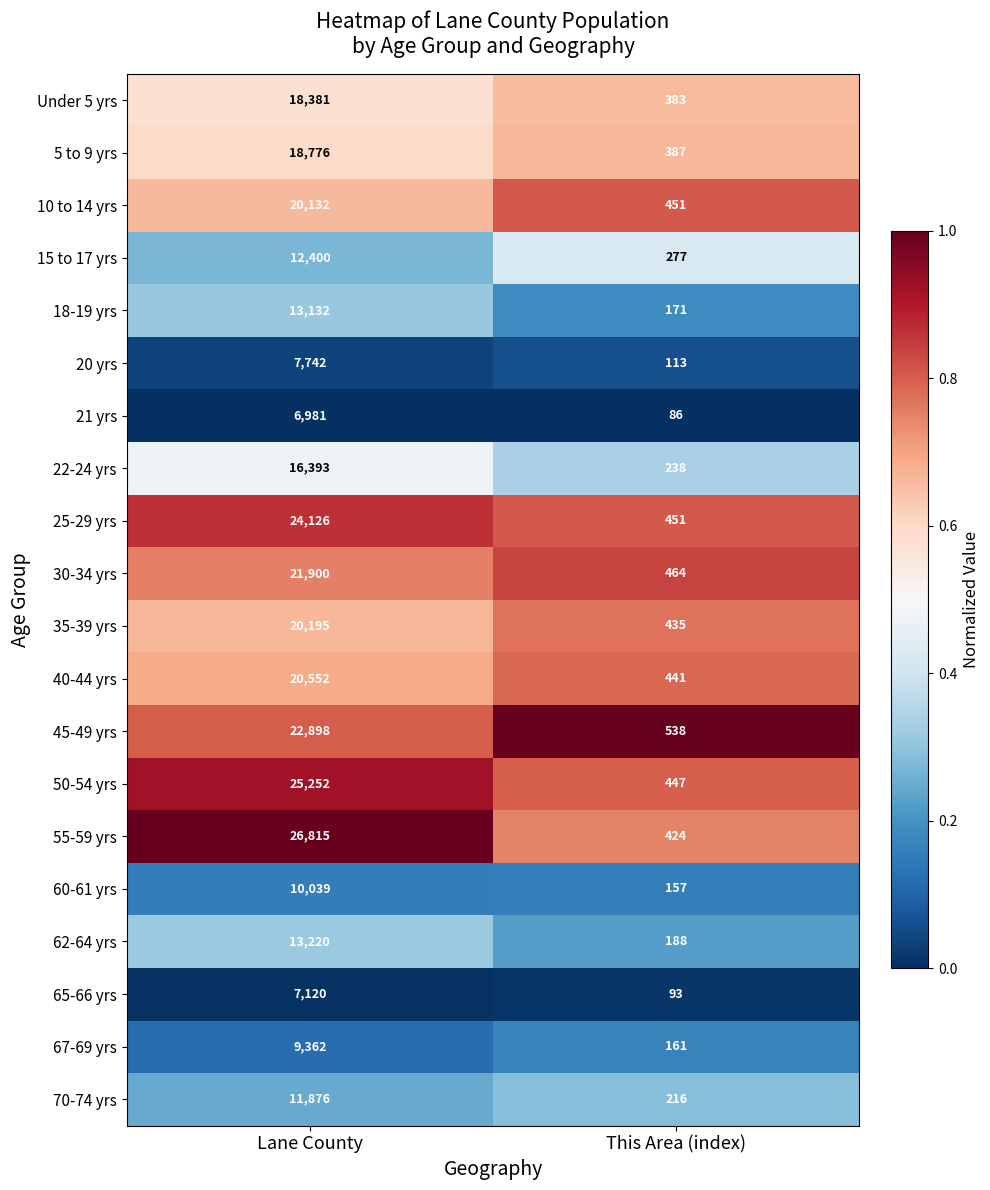

Is it true that 5 to 9 yrs equals 387 at This Area (index)?

True